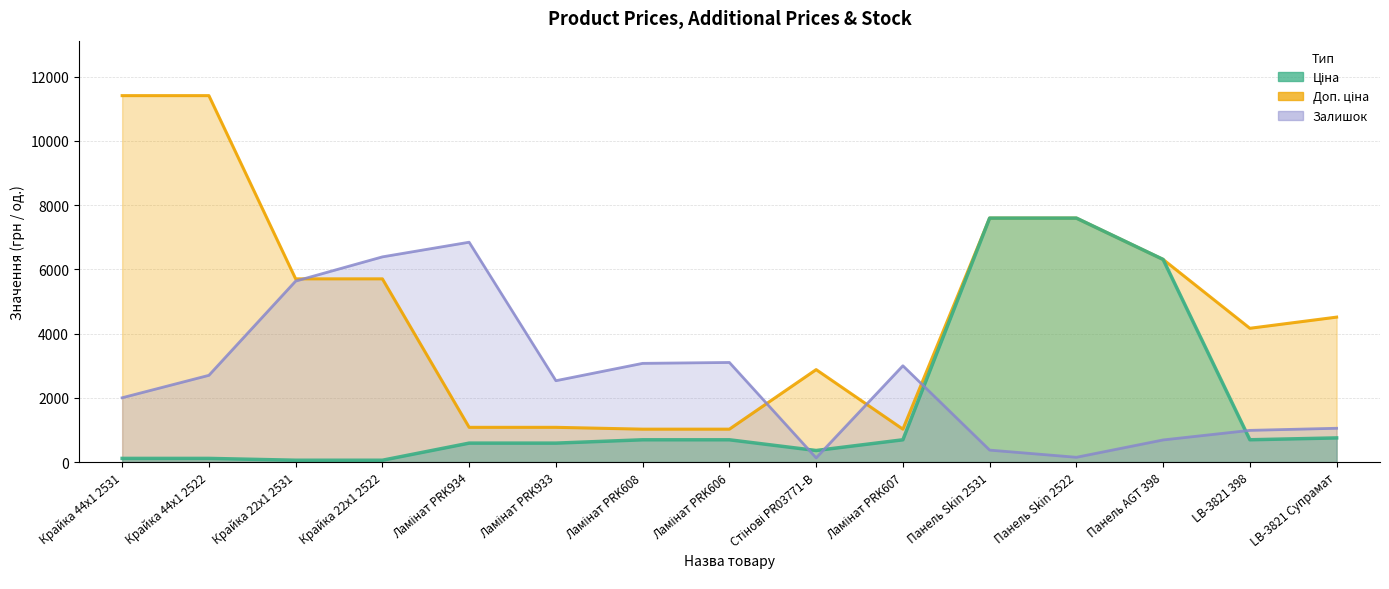

Rank the series by their average value, from highest to lowest.

Доп. ціна, Залишок, Ціна